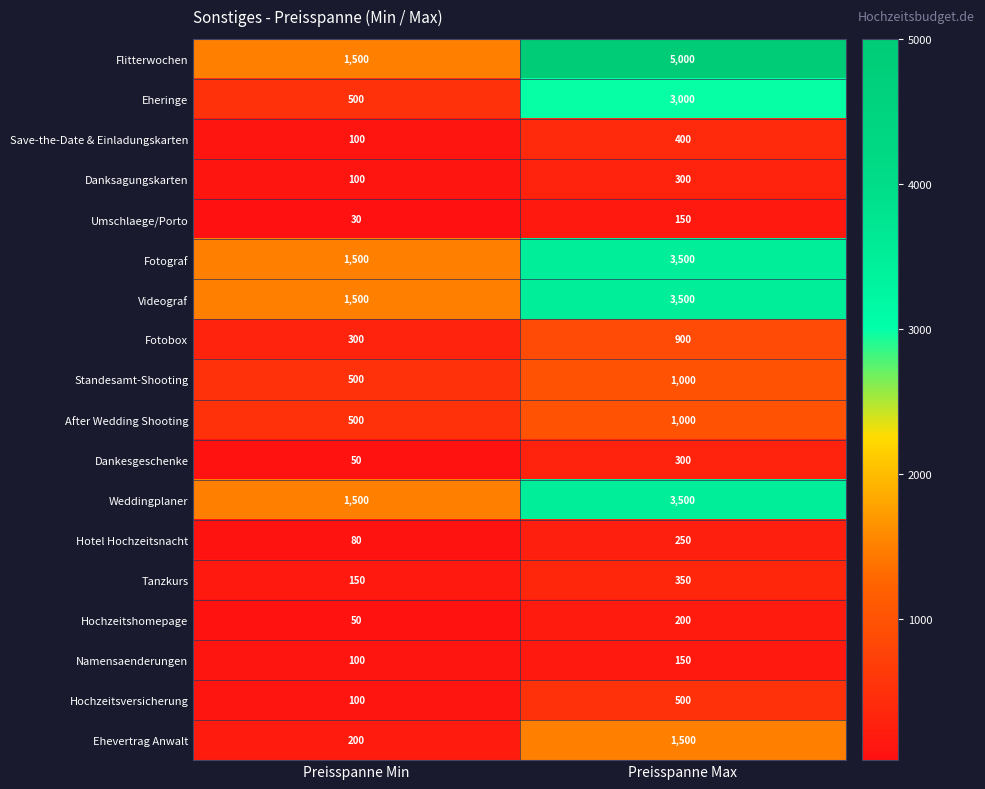

Rank the categories by Weddingplaner value from lowest to highest.

Preisspanne Min, Preisspanne Max